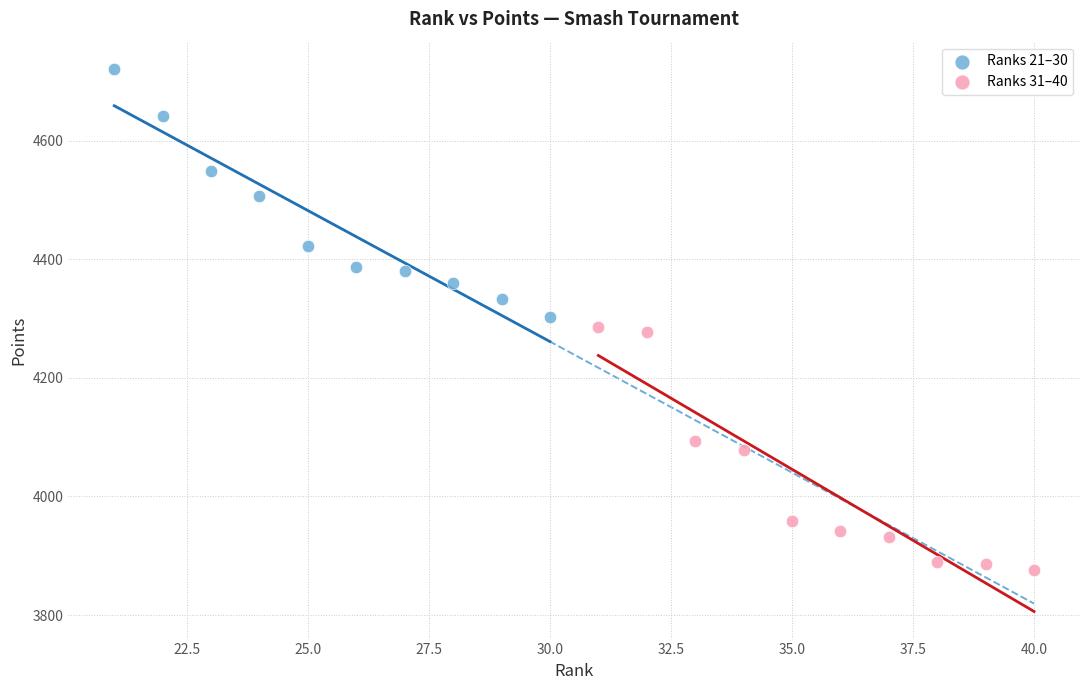

Which series reaches the maximum Y coordinate?

Ranks 21–30